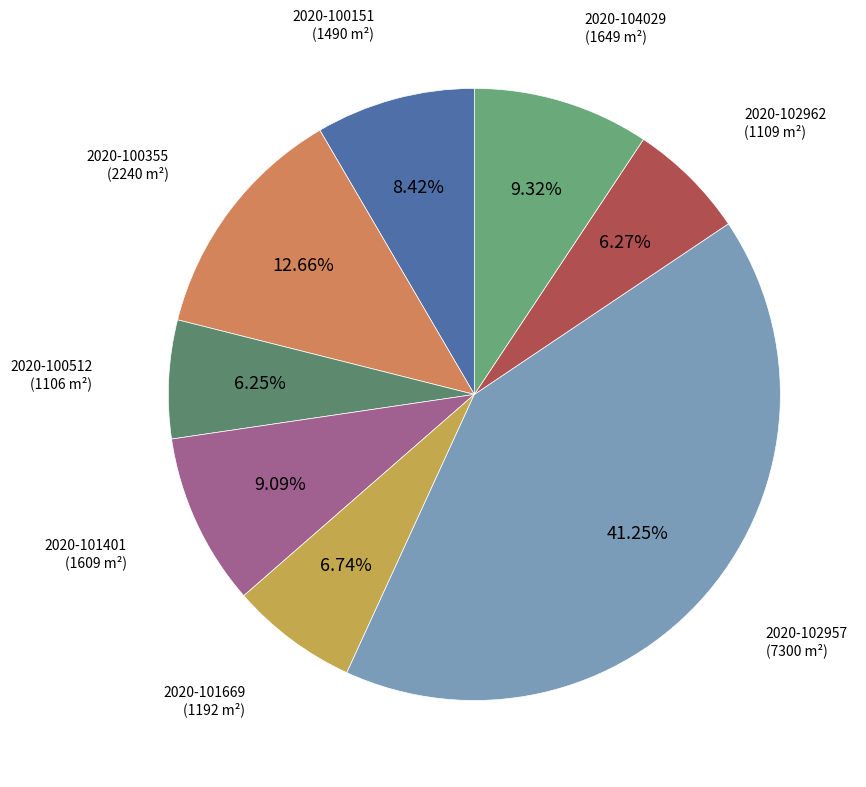

To the nearest percent, what portion does 2020-102957 represent?

41%